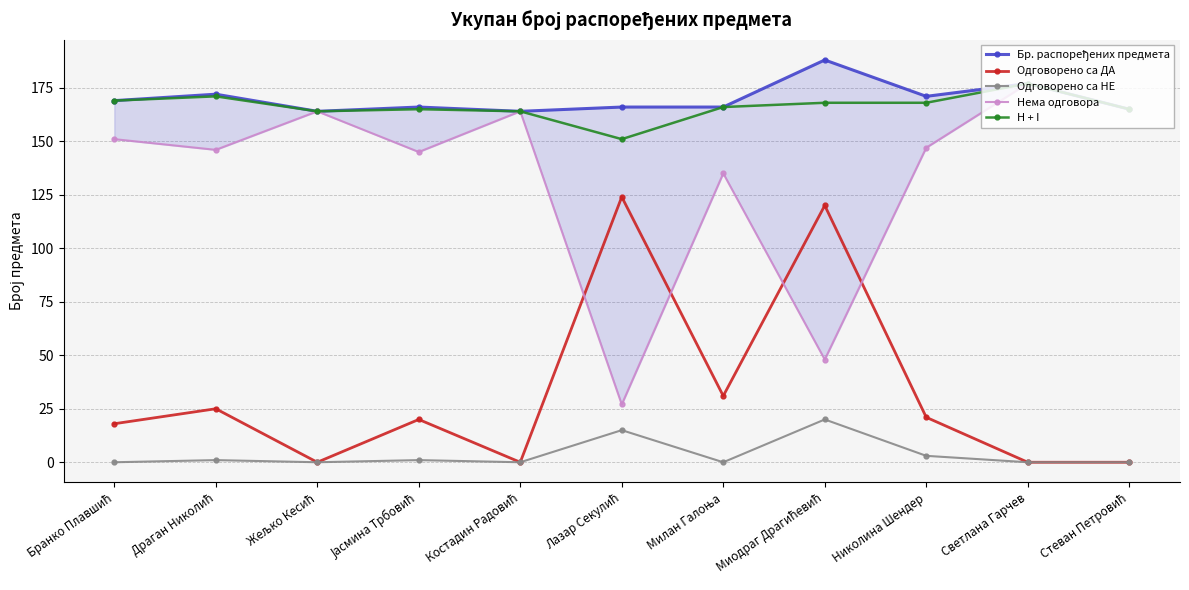

How many data points in Нема одговора are less than 147?

5